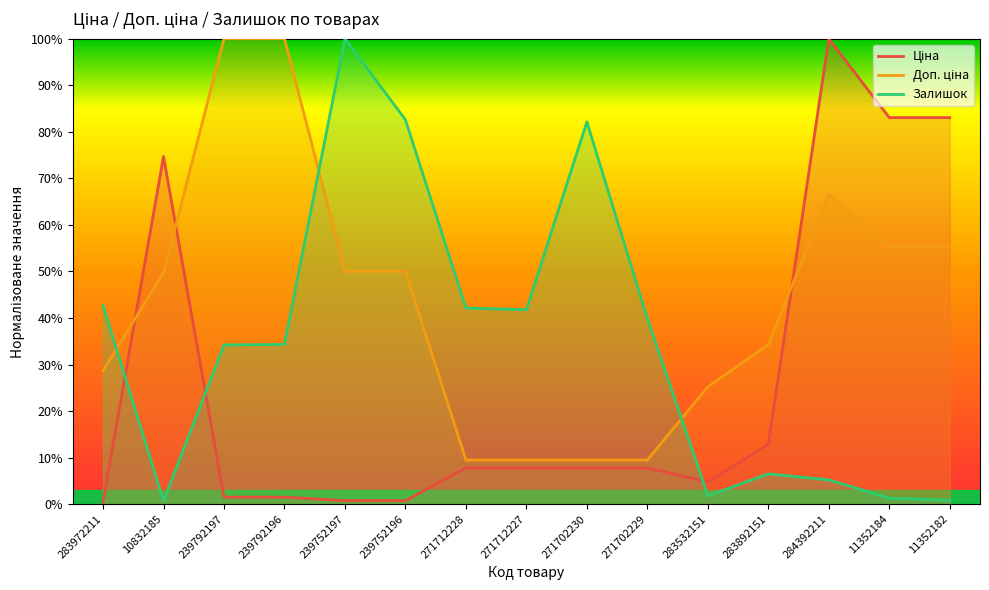

Rank the series by their maximum value, from lowest to highest.

Ціна, Доп. ціна, Залишок